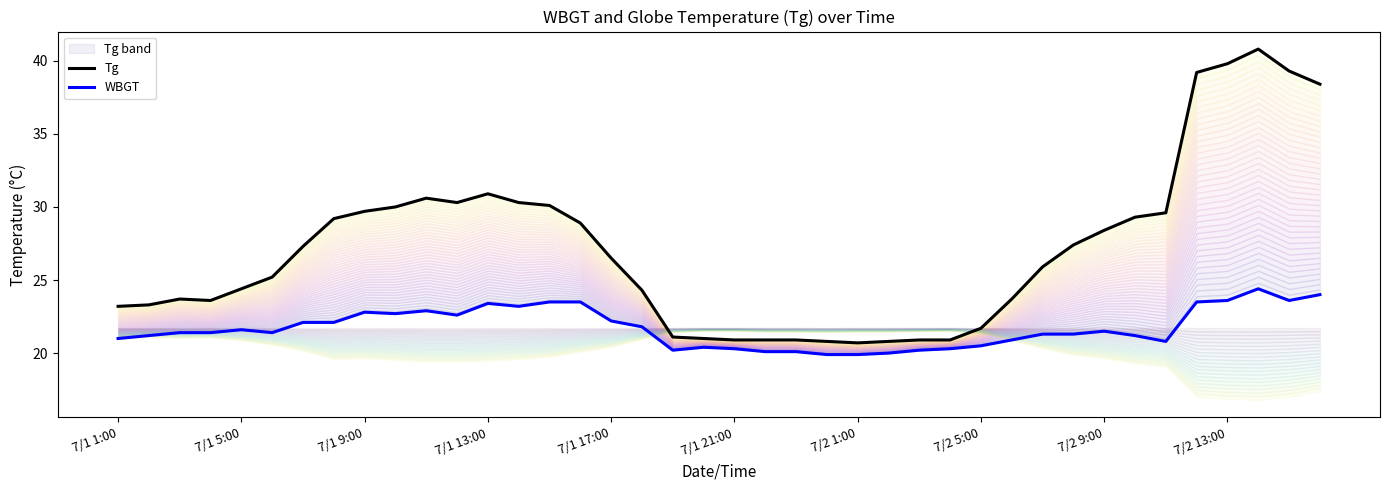

Rank the series by their maximum value, from lowest to highest.

WBGT, Tg